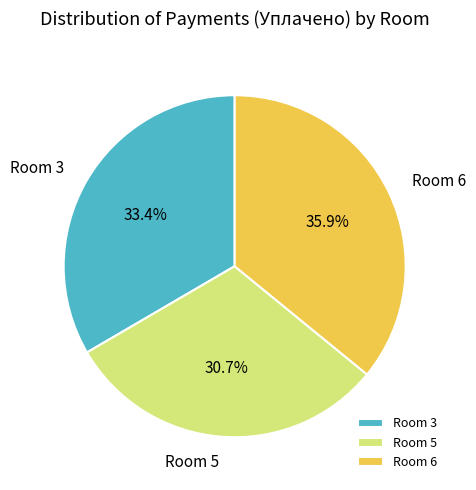

Which category has the smallest portion of the pie?

Room 5